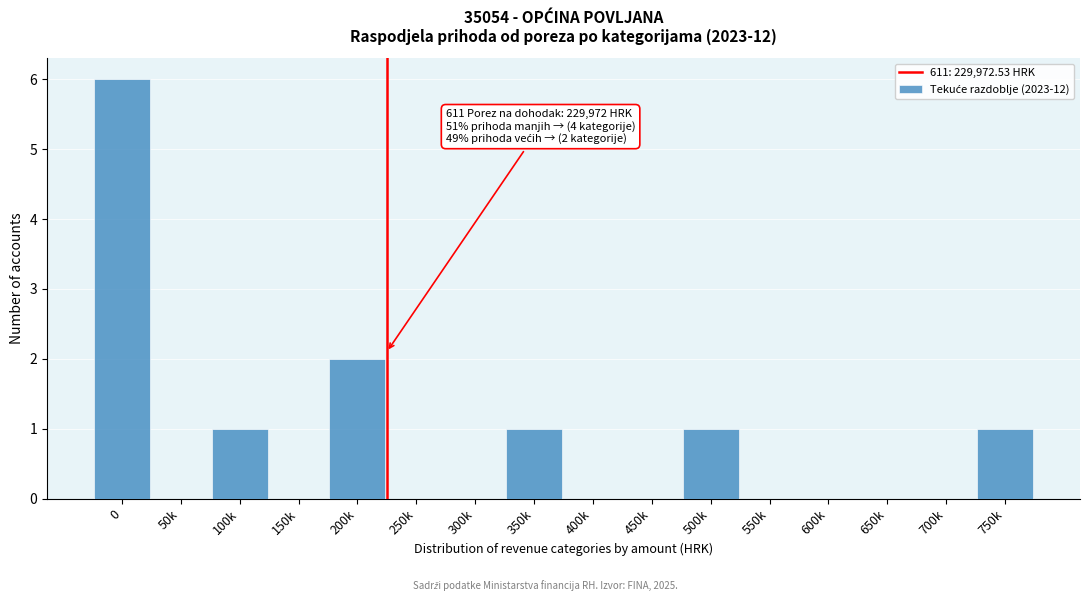

Reading left to right, extract all data points from this chart.

0=6	50k=0	100k=1	150k=0	200k=2	250k=0	300k=0	350k=1	400k=0	450k=0	500k=1	550k=0	600k=0	650k=0	700k=0	750k=1